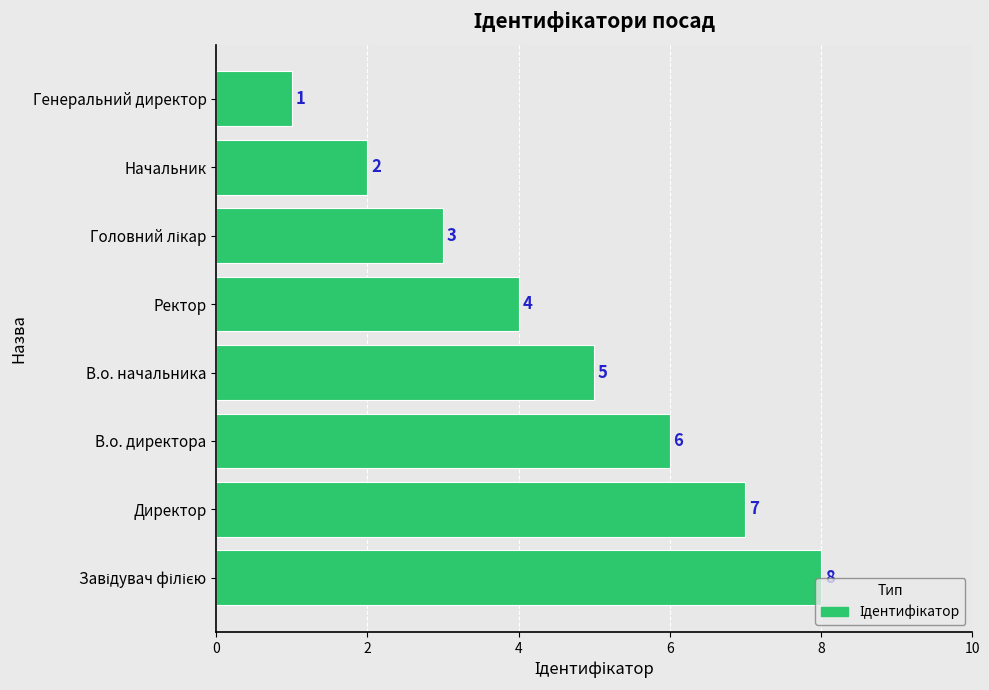

Reading top to bottom, what are all the values shown in this chart?

1	2	3	4	5	6	7	8